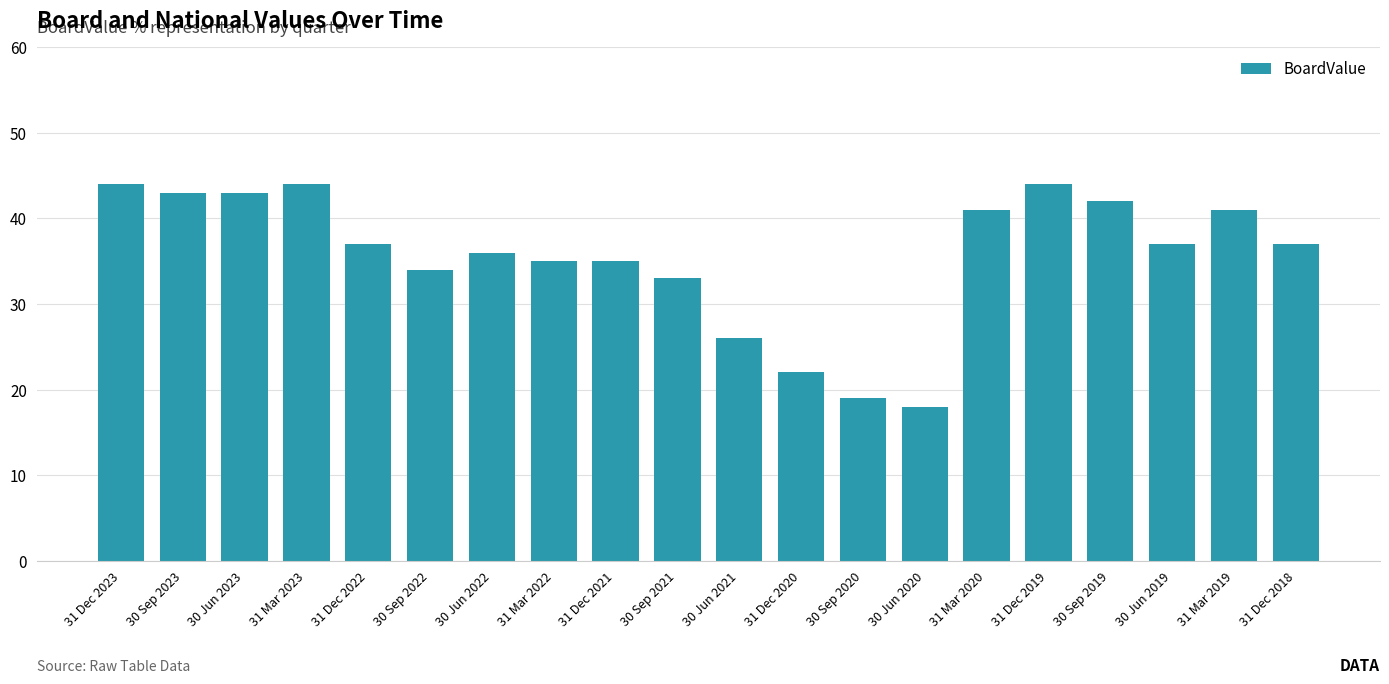

Which has a higher value, 30 Sep 2020 or 30 Jun 2021?

30 Jun 2021